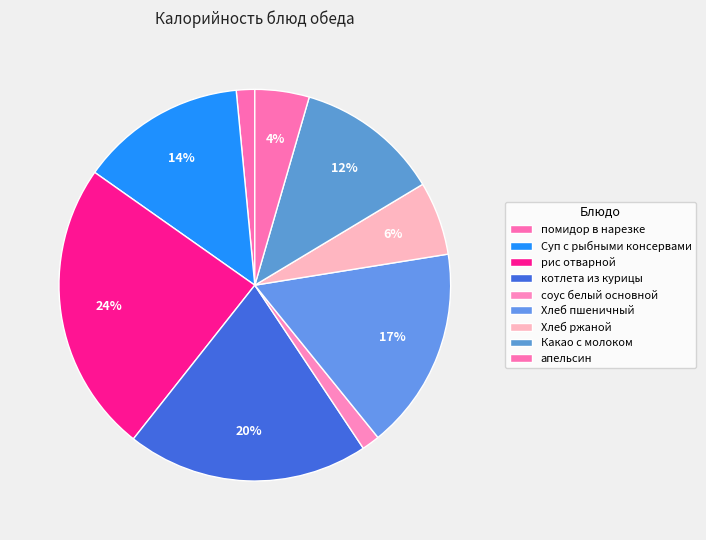

Count the number of slices in the pie.

9